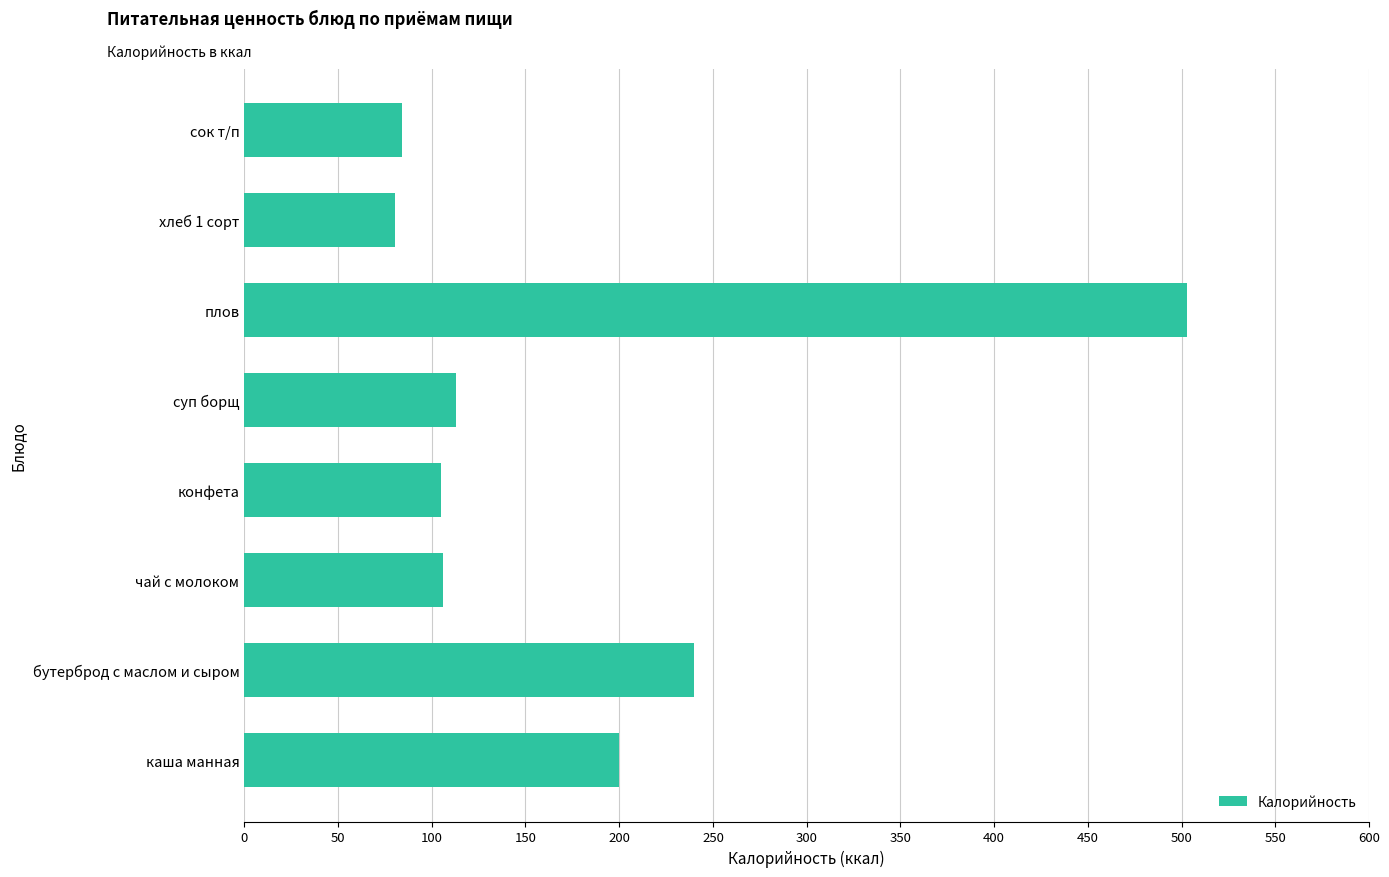

How many values are below 112?

4